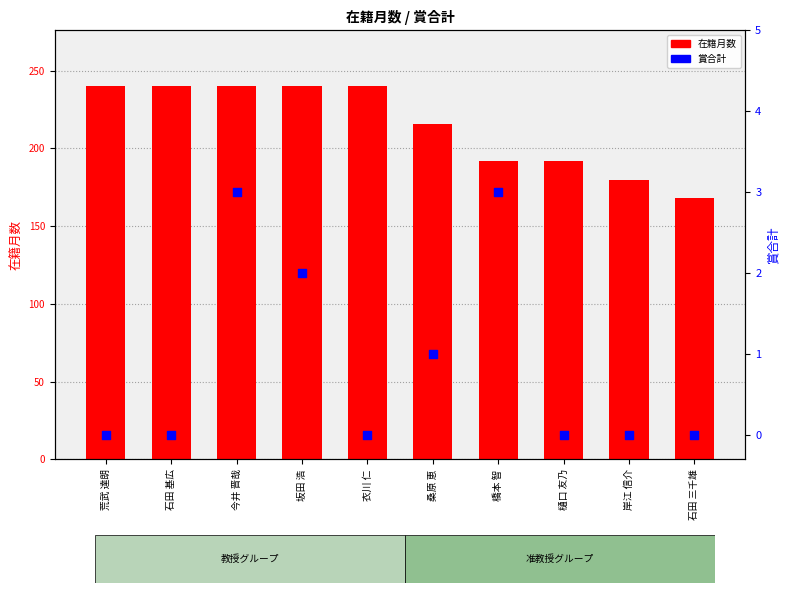

Is the value of 賞合計 at 荒武 達朗 greater than the value of 在籍月数 at 石田 三千雄?

No